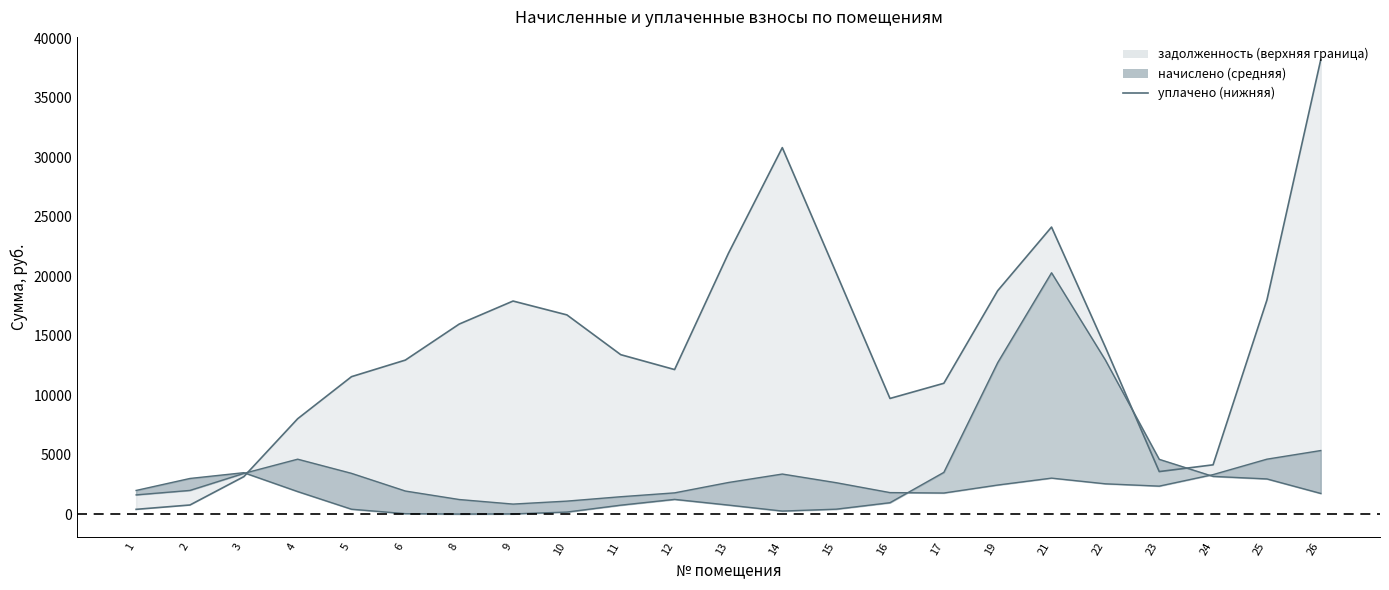

Which has a higher value, 12 or 19?

19